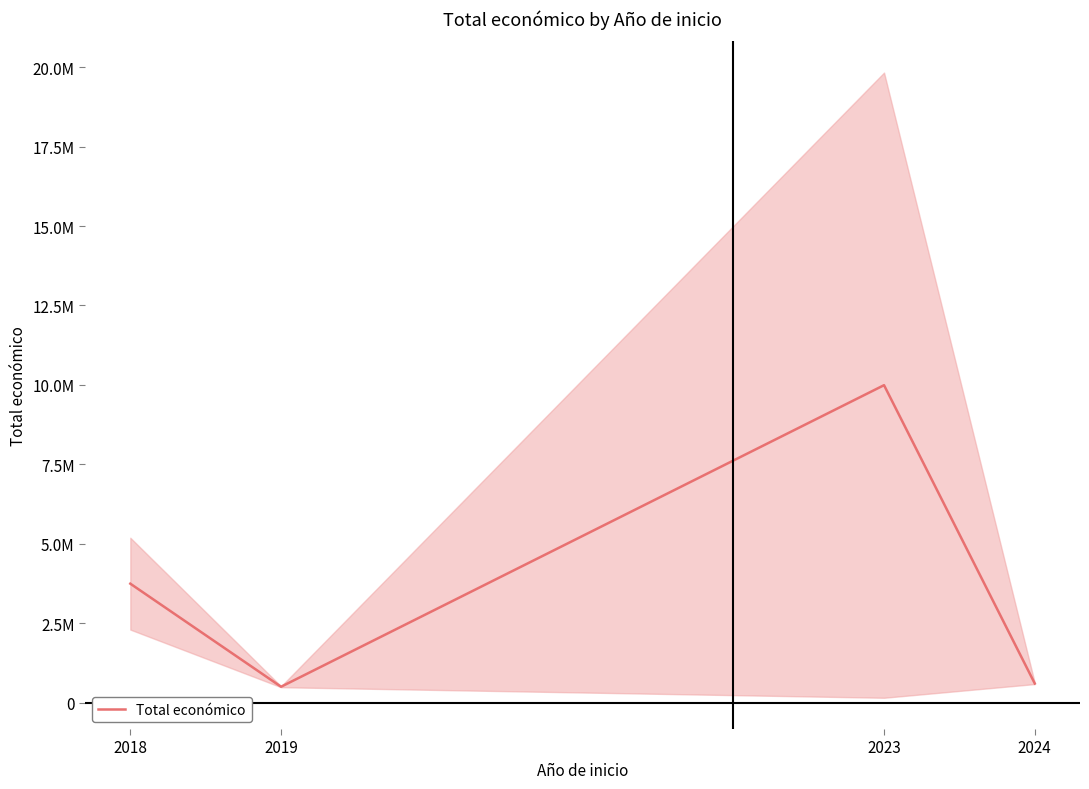

Rank the categories by value from lowest to highest.

2019, 2024, 2018, 2023